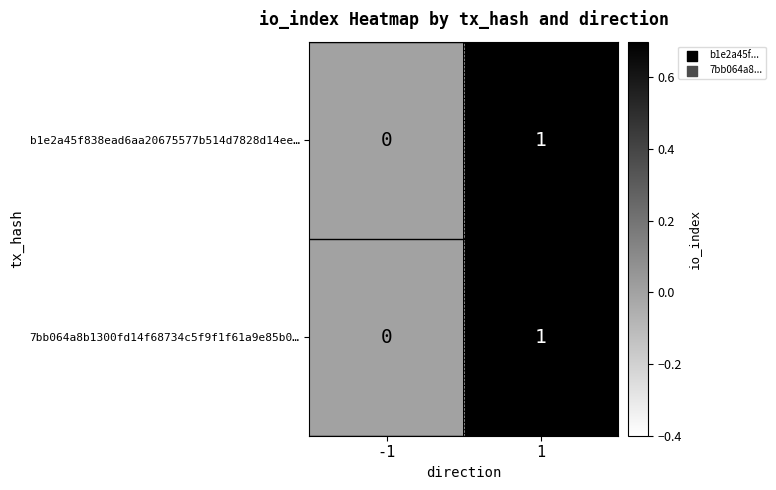

The 7bb064a8b1300fd14f68734c5f9f1f61a9e85b0… series shows 0 at -1. True or false?

True